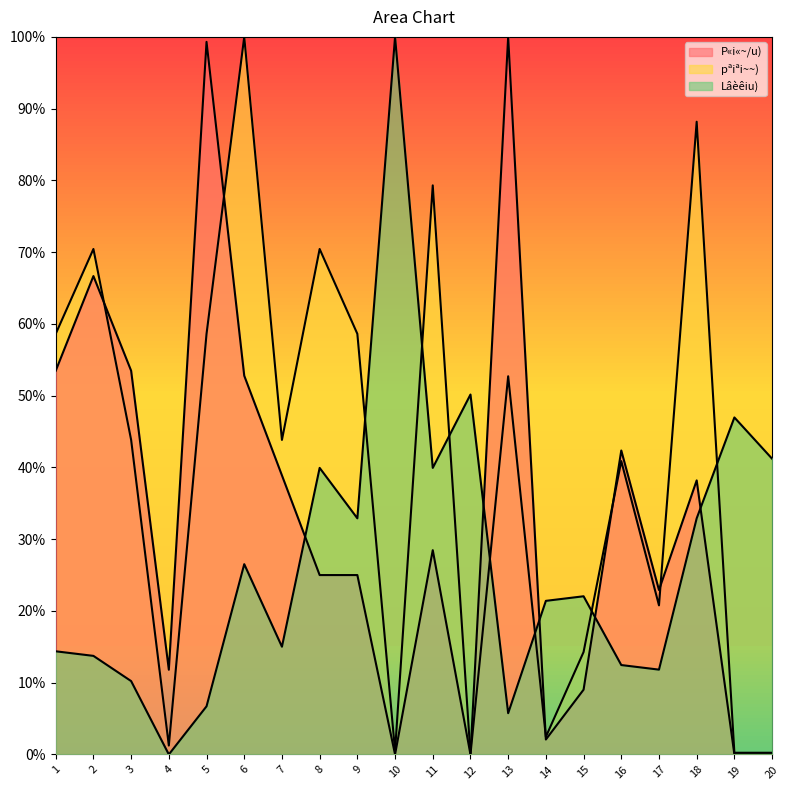

At how many categories does at least one series exceed 44?

13